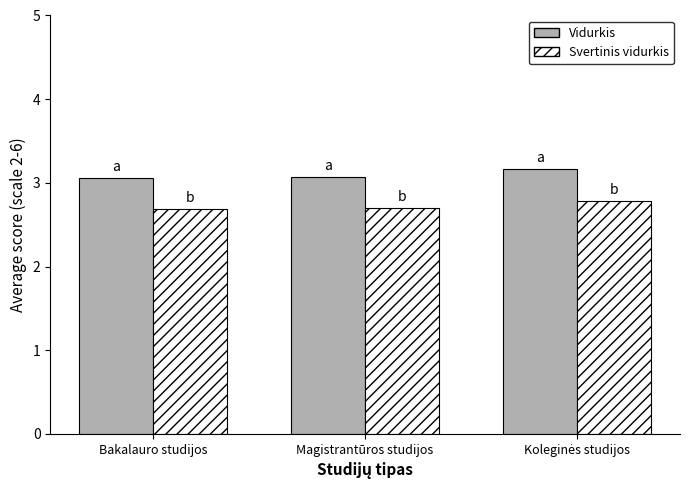

What is the label of the 2nd bar from the left?

Magistrantūros studijos